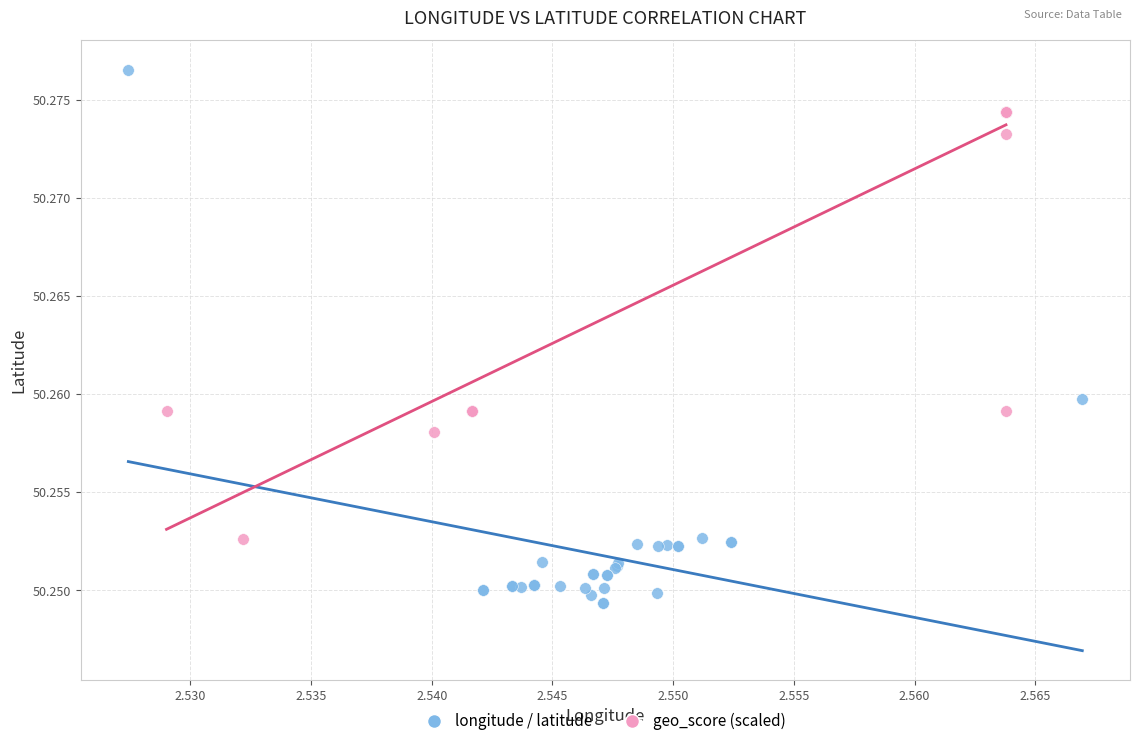

Which series has the widest spread of Y values?

longitude / latitude